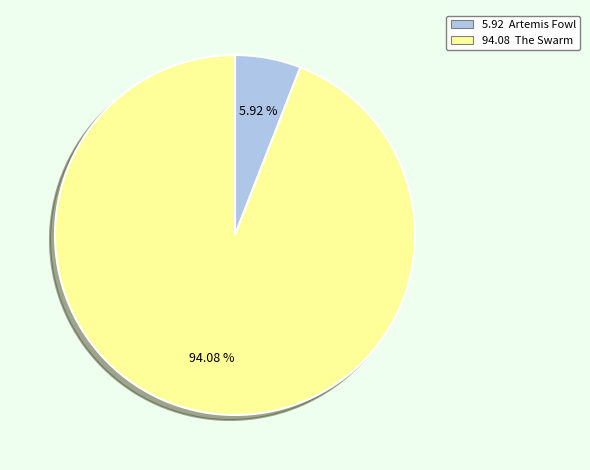

Approximately how many times larger is the value at 94.08 The Swarm compared to 5.92 Artemis Fowl?

15.9